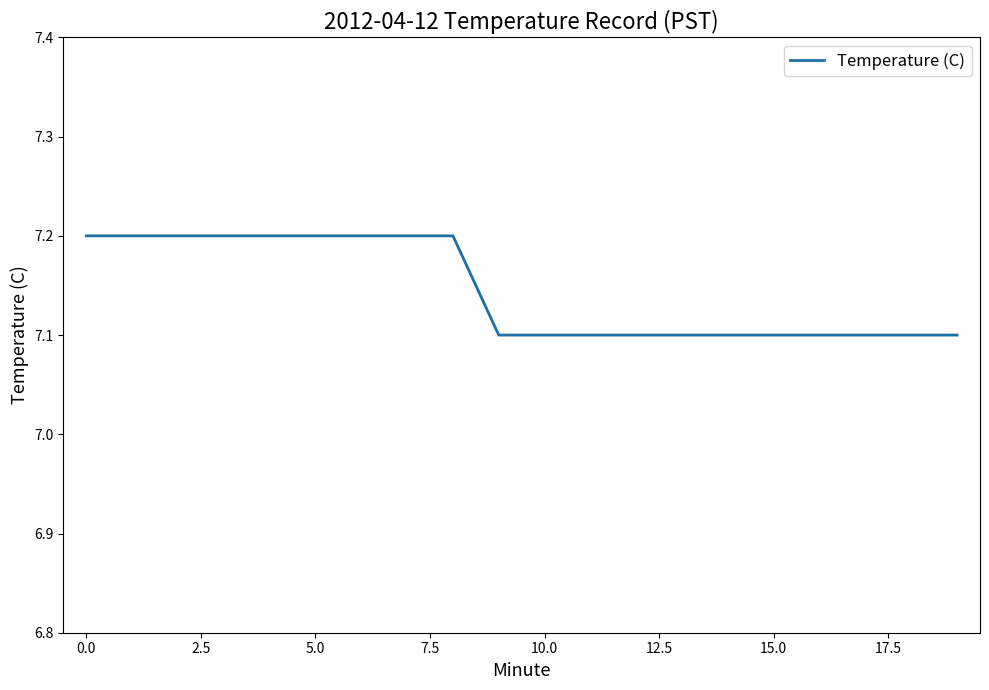

What is the minimum value shown in the chart?

7.1